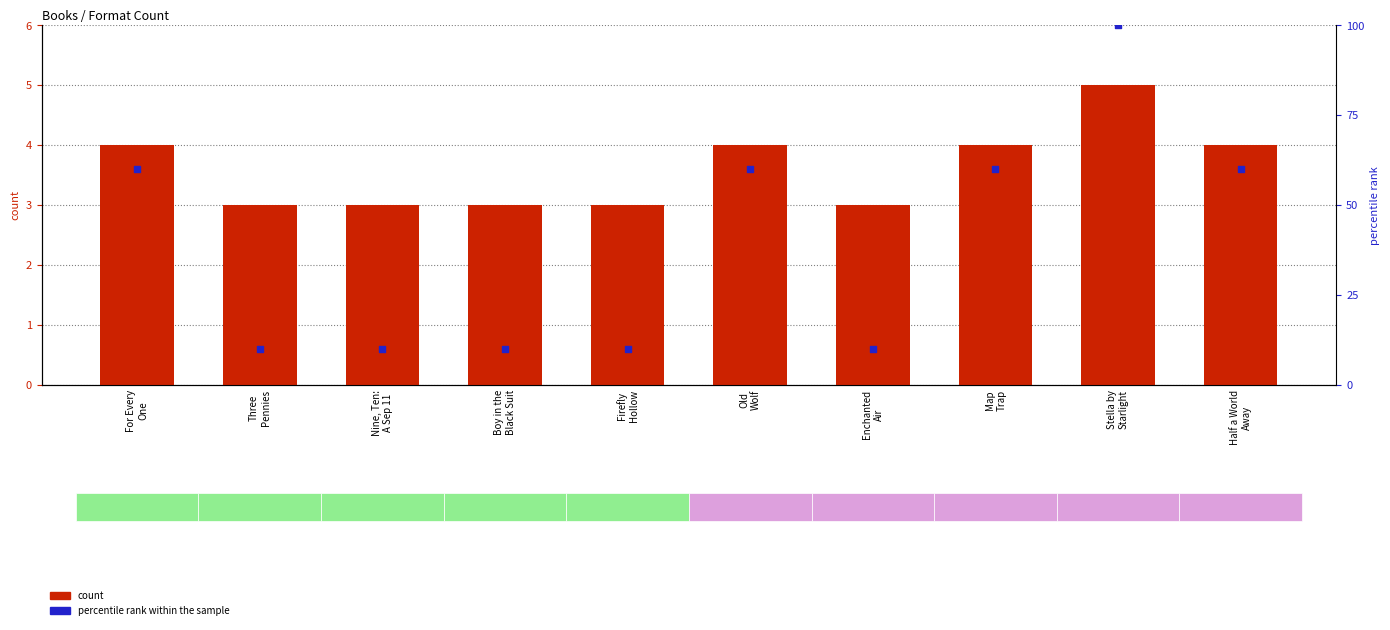

Is the value of percentile rank within the sample at Nine, Ten:
A Sep 11 greater than the value of count at Firefly
Hollow?

Yes